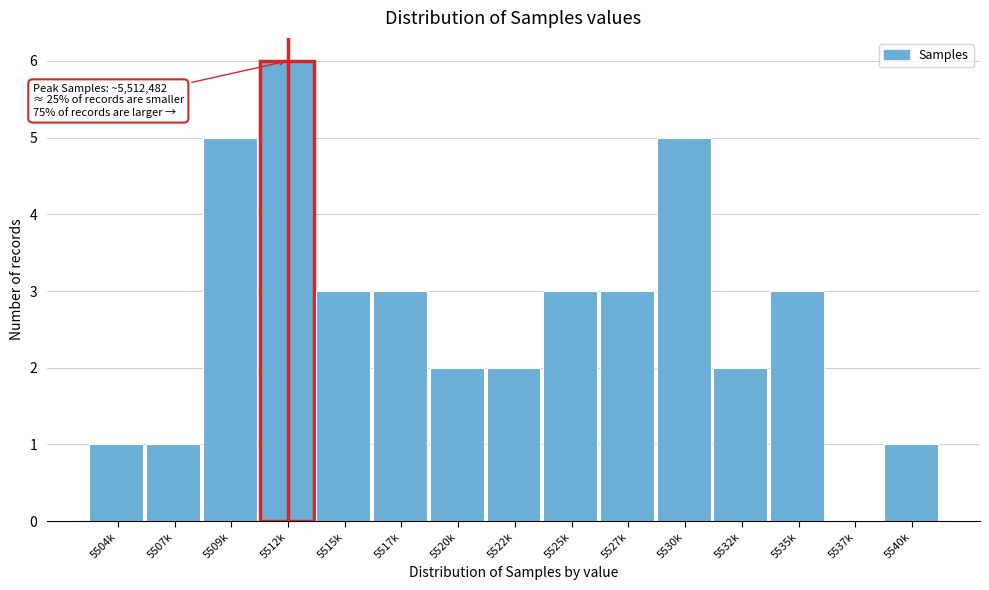

Reading left to right, list all the values displayed in this chart.

5504k=1	5507k=1	5509k=5	5512k=6	5515k=3	5517k=3	5520k=2	5522k=2	5525k=3	5527k=3	5530k=5	5532k=2	5535k=3	5537k=0	5540k=1